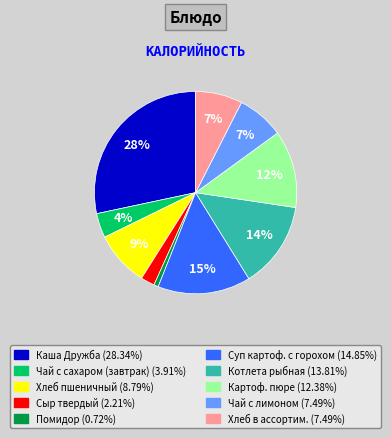

Is there any slice that represents more than half of the pie?

No